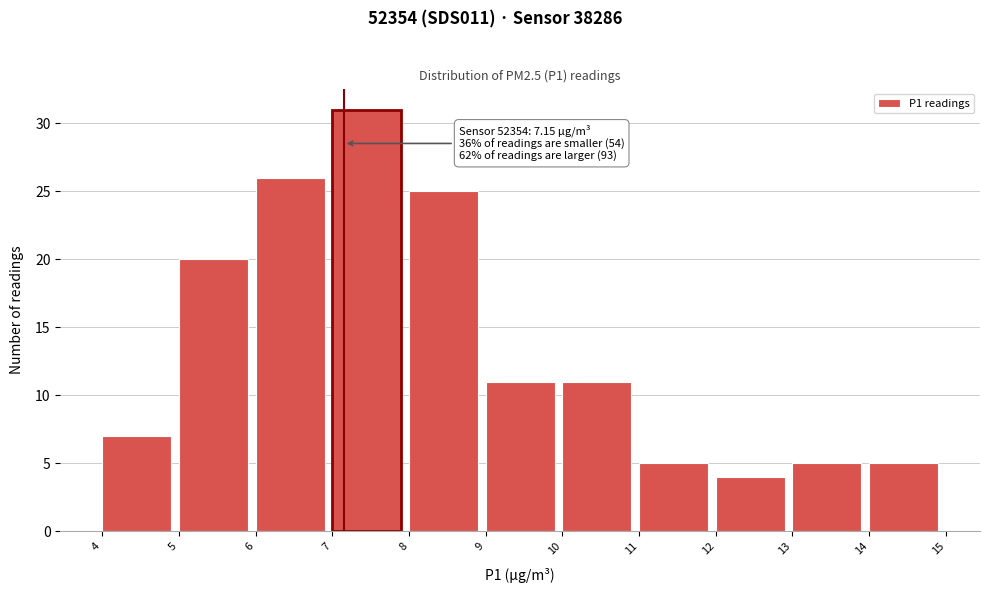

Over which range of the x-axis is the bar tallest?

7 to 8